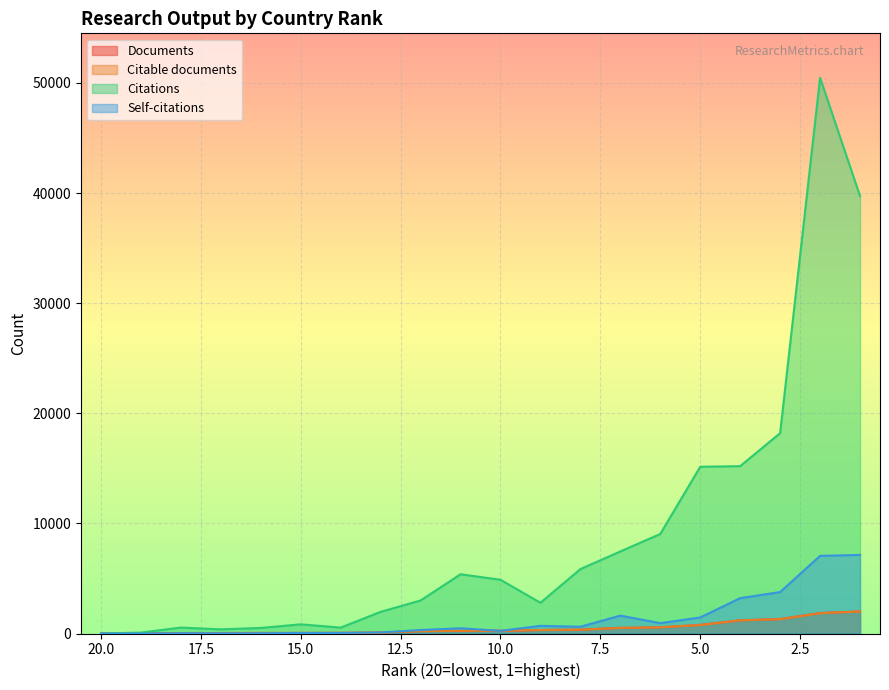

True or false: Documents has more than 1 points higher than both neighbors.

False